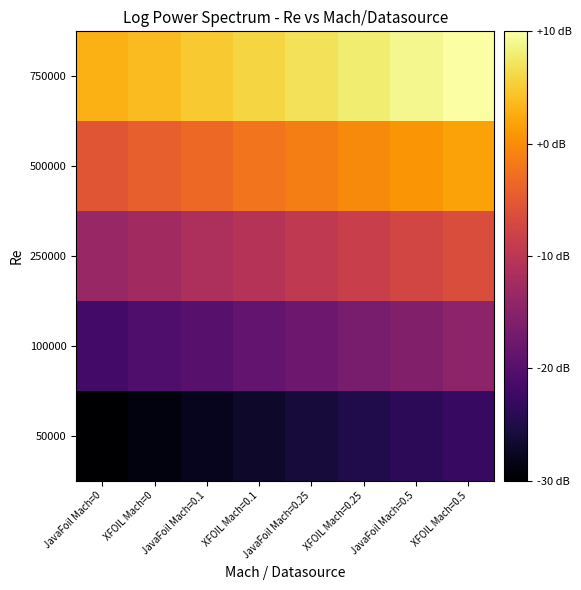

List the series in order of their overall mean, highest first.

750000, 500000, 250000, 100000, 50000